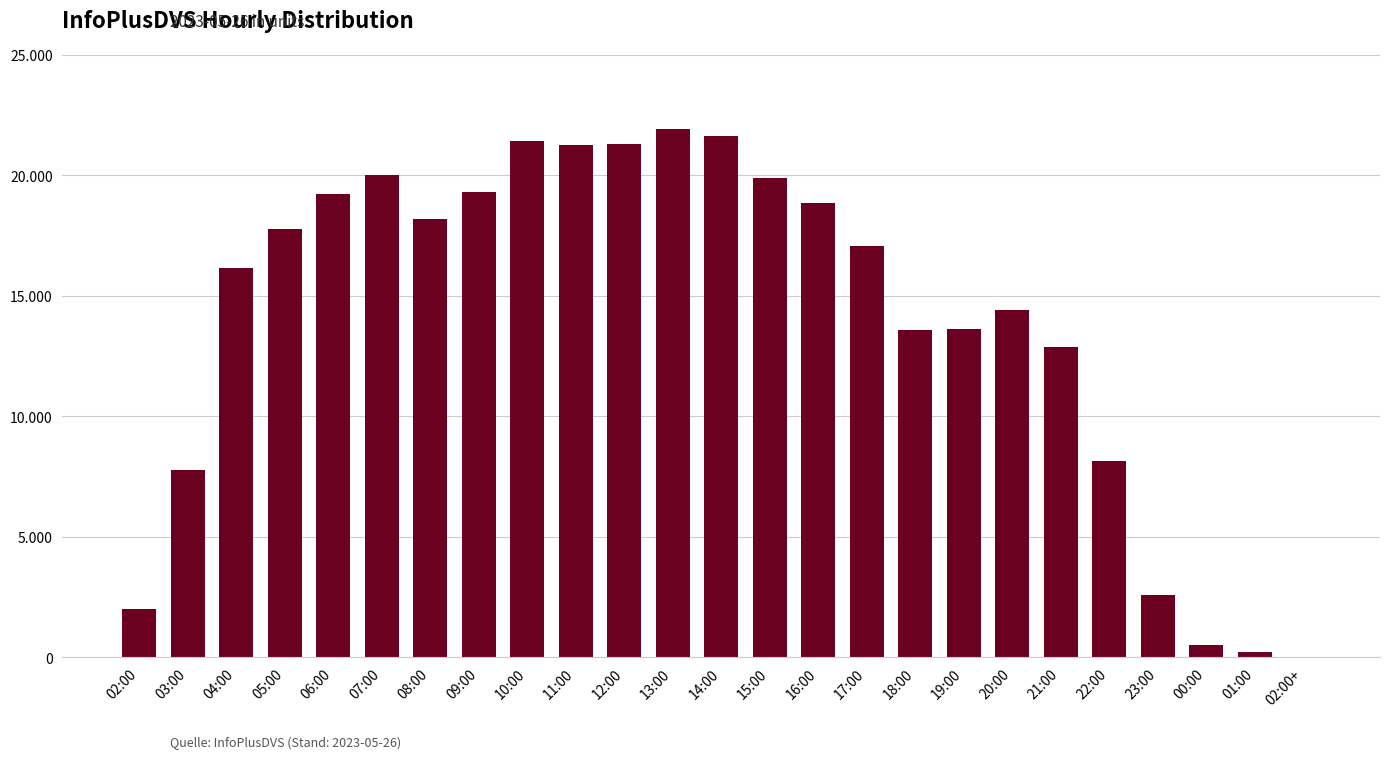

Which has a higher value, 23:00 or 18:00?

18:00